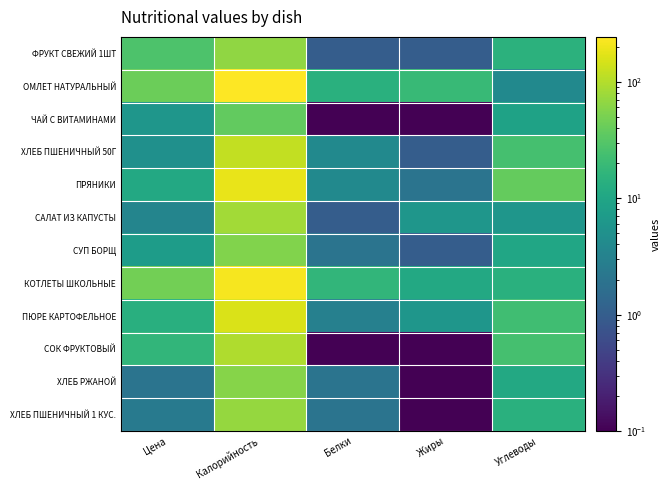

What is the spread (max minus min) of values at Цена?

43.8